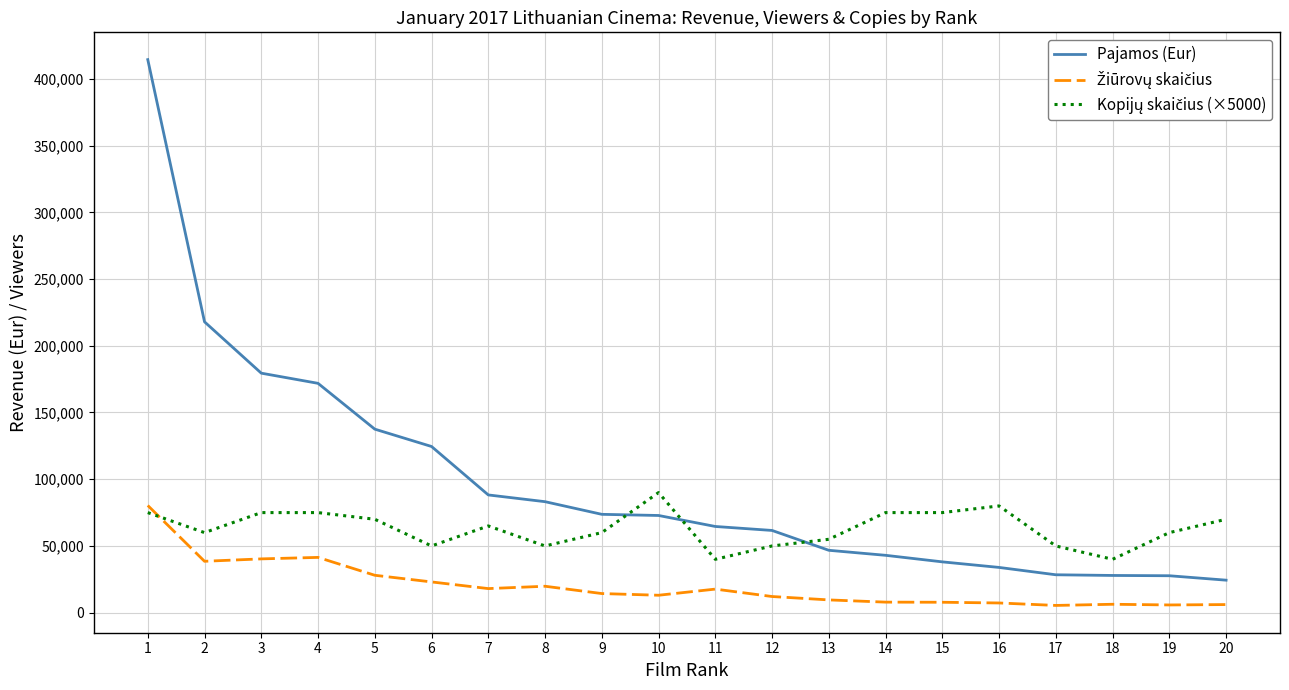

At which category is the sum across all series the highest?

1